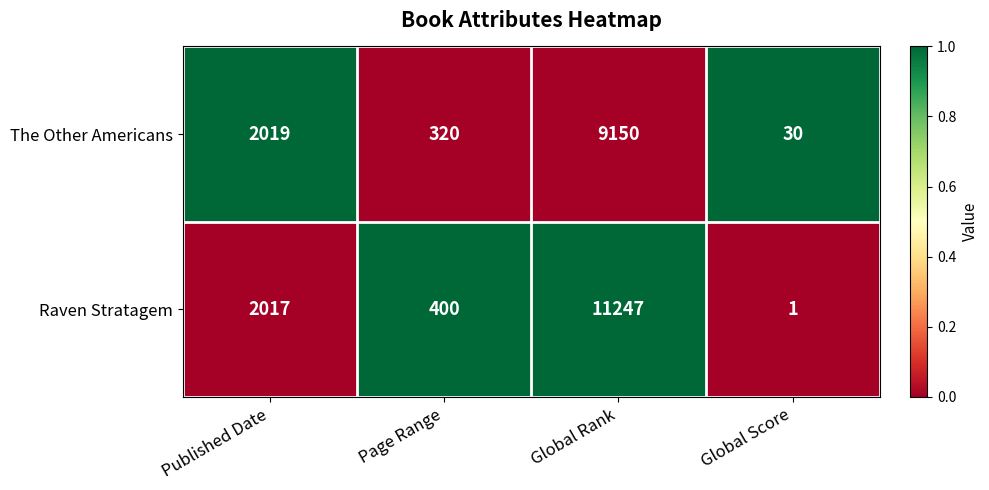

Which series has the largest range (max minus min)?

Raven Stratagem